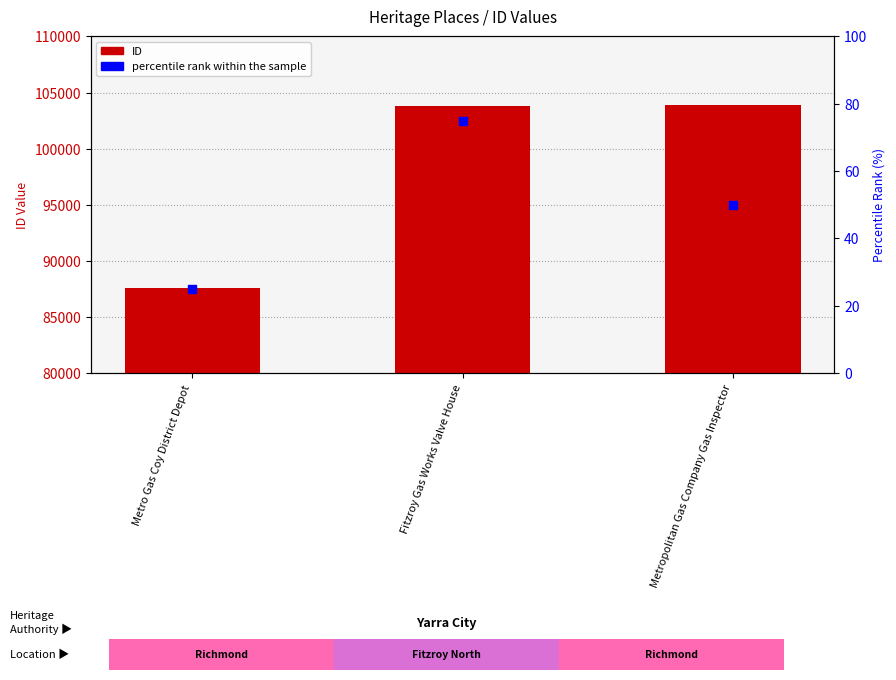

Which series contains the lowest Y value?

percentile rank within the sample